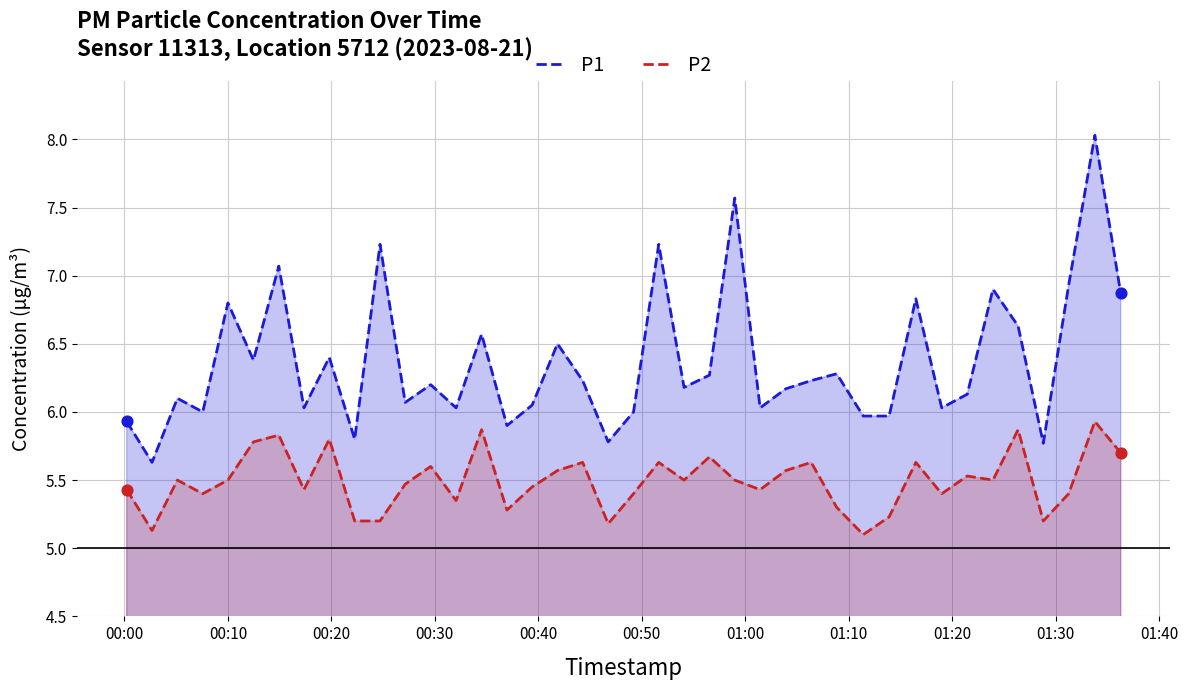

At how many categories does at least one series exceed 6?

30